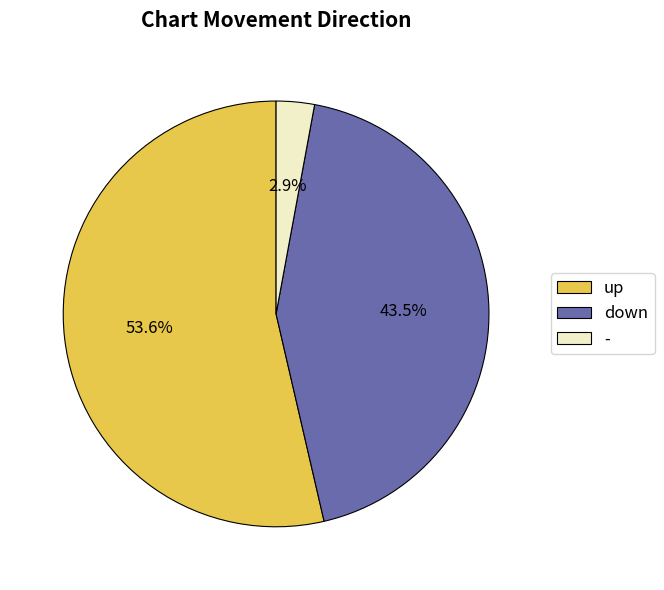

Which slice is the largest?

up